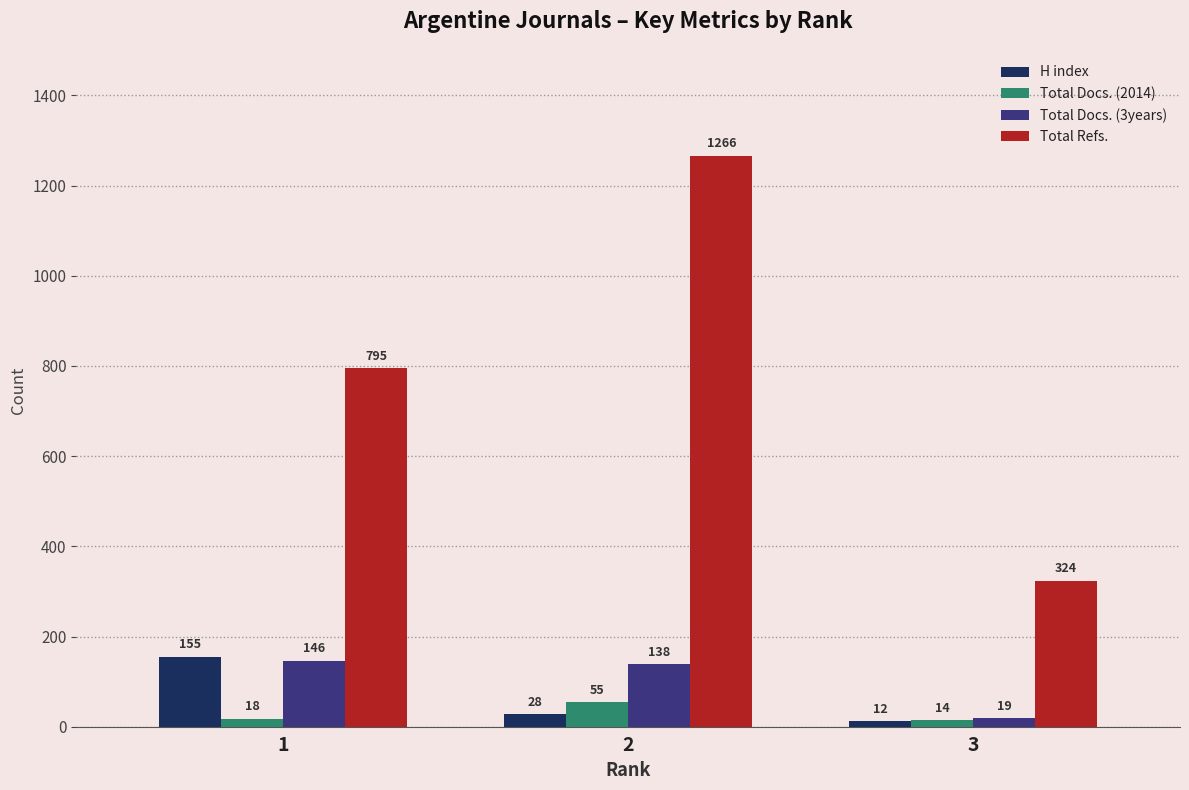

Where is H index nearest to the value 83?

2